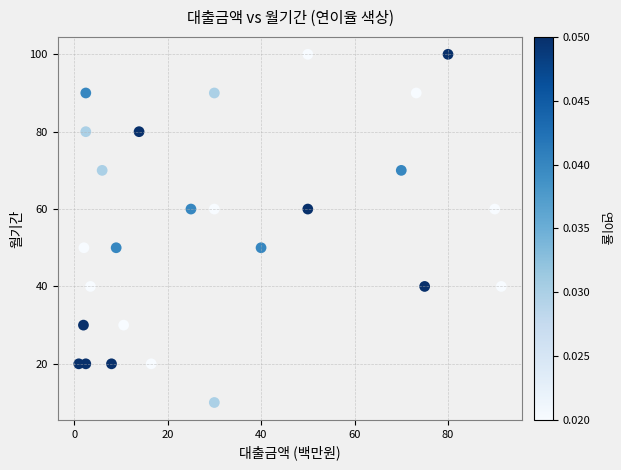

What is the range of Y values (max minus min)?

90